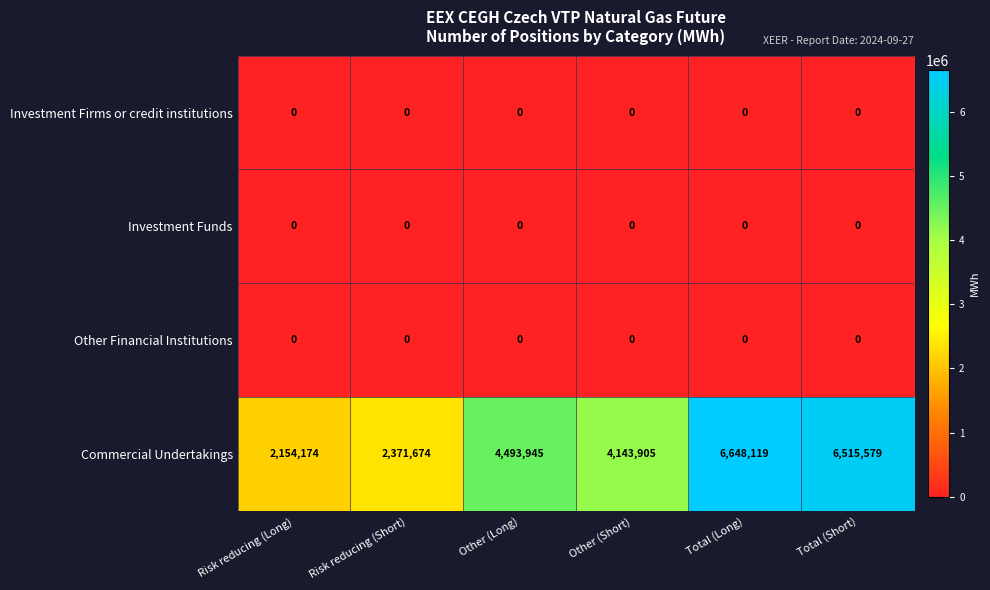

Between Total (Long) and Total (Short), which series saw the biggest shift?

Commercial Undertakings